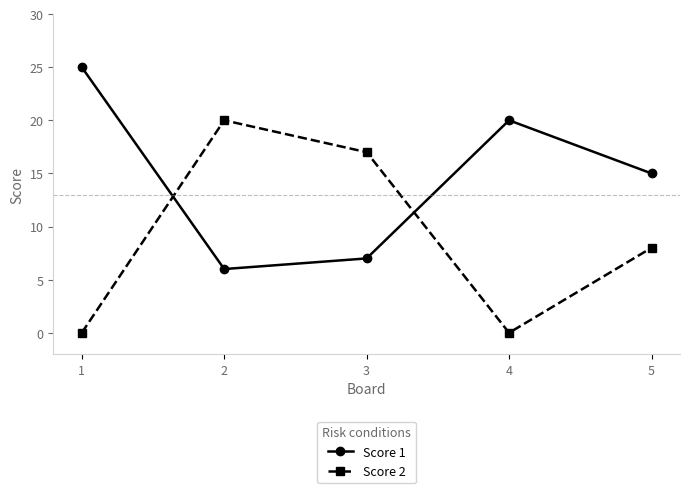

What is the value of the Score 1 point at the 5th from the left?

15